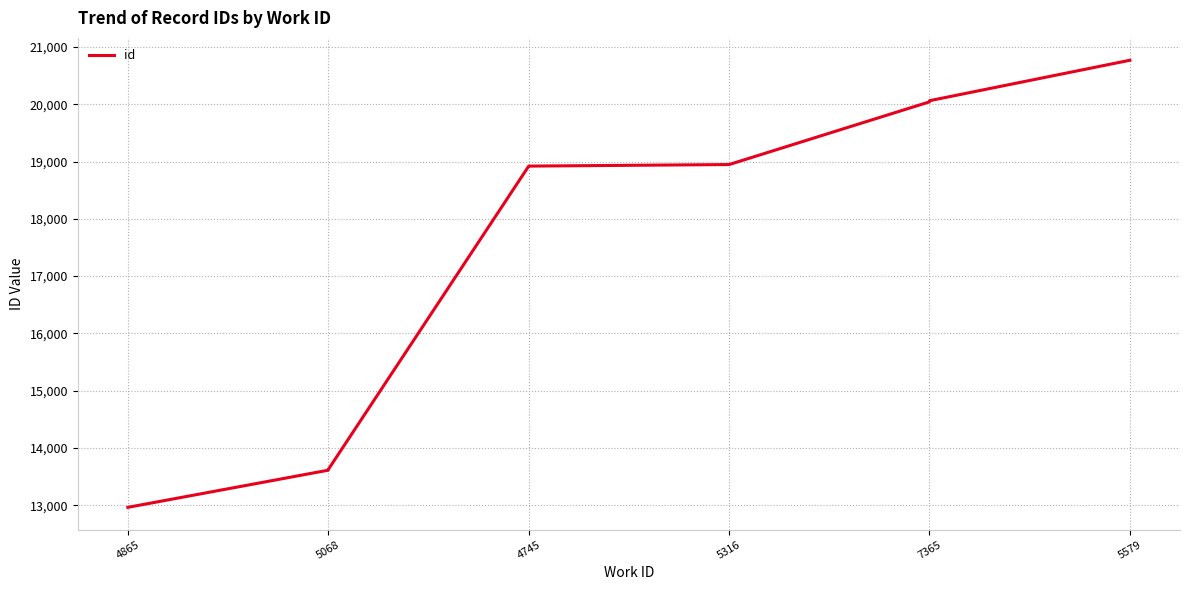

What is the difference between the maximum and minimum values?

7801